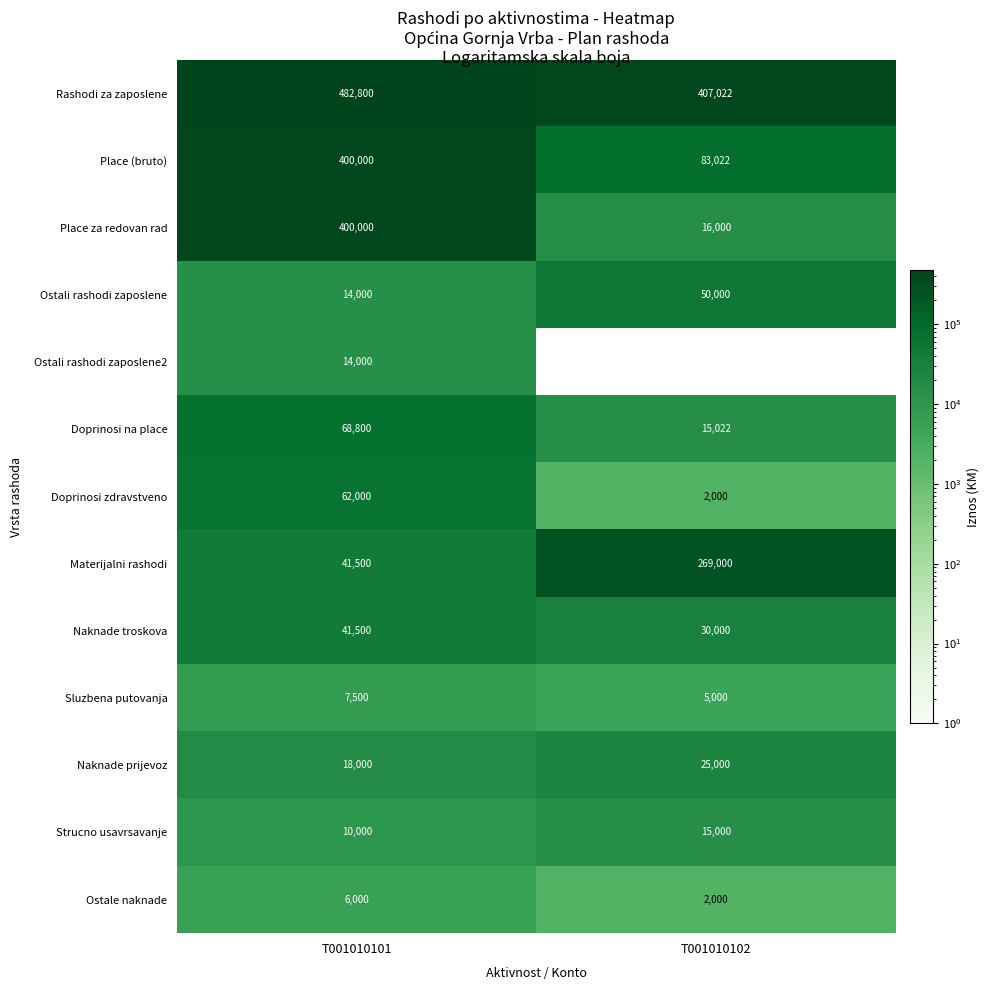

True or false: Doprinosi na place has a value of 5434 at T001010102.

False